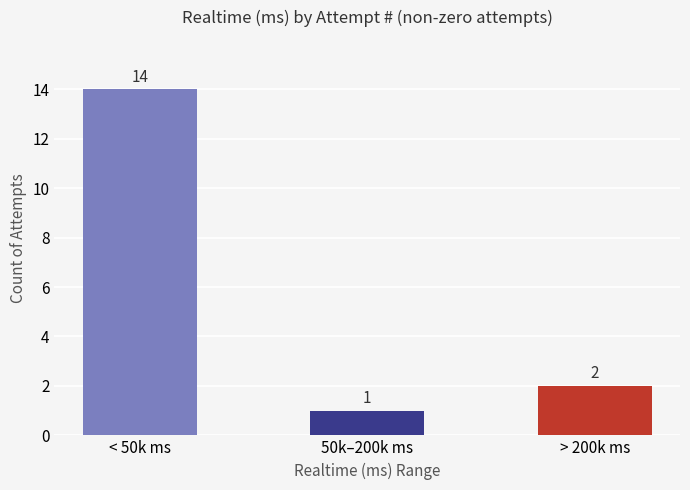

Reading left to right, transcribe all the data shown in this chart.

< 50k ms=14	50k–200k ms=1	> 200k ms=2